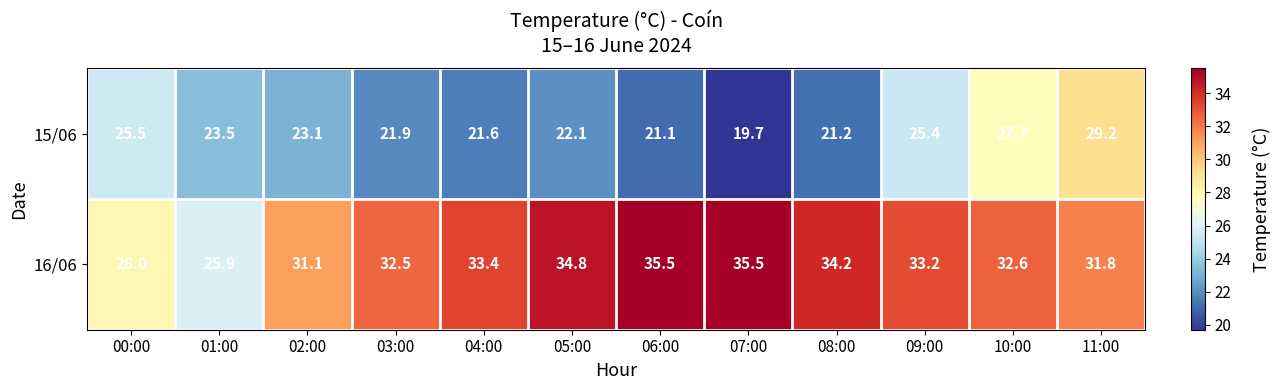

Is it true that 16/06 equals 22.1 at 11:00?

False